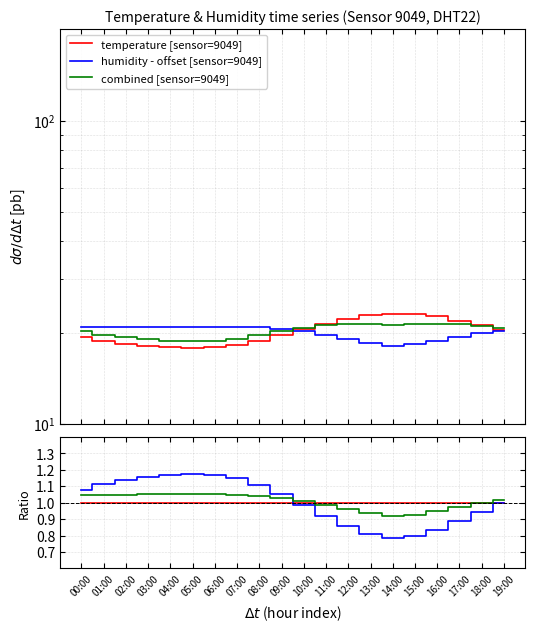

How many lines are shown in the chart?

6